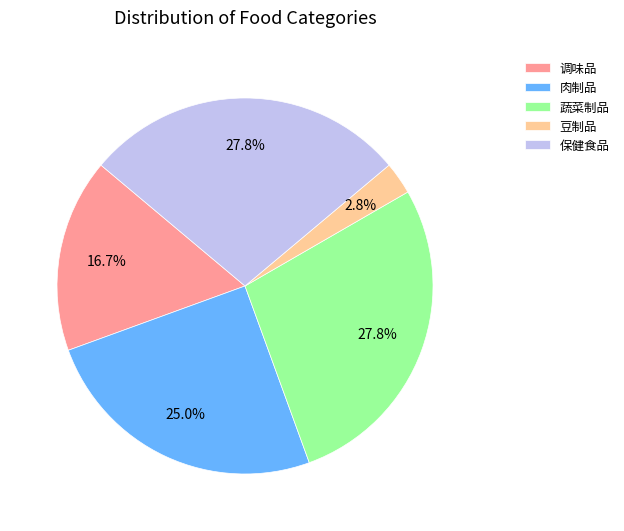

Is there any slice that represents more than half of the pie?

No